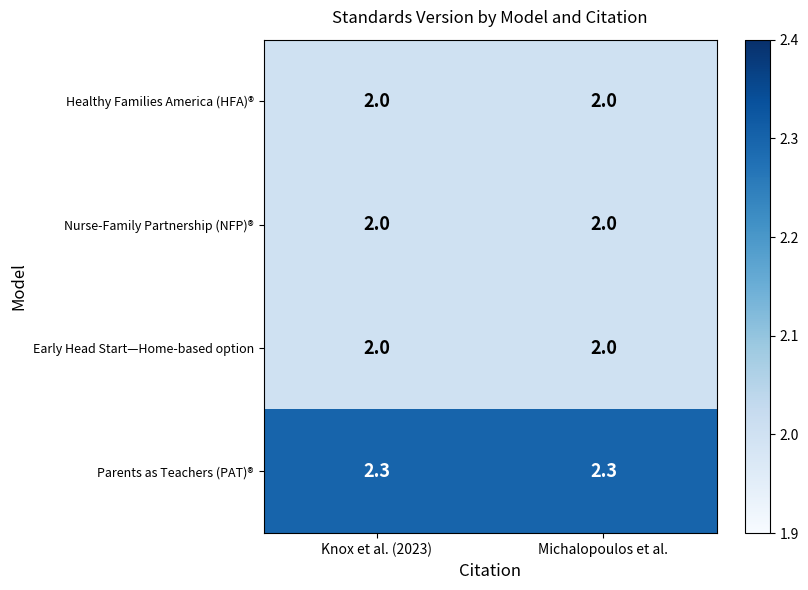

Which series has the largest total across all categories?

Parents as Teachers (PAT)®